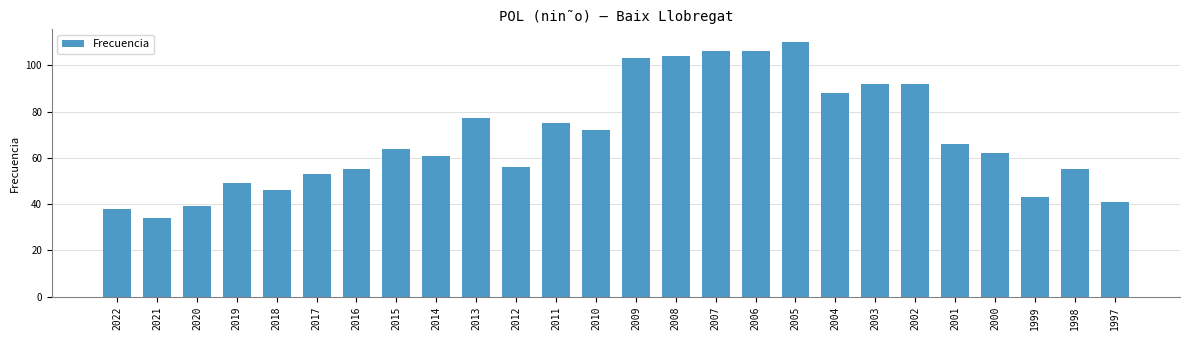

Where is the data nearest to the value 72?

2010